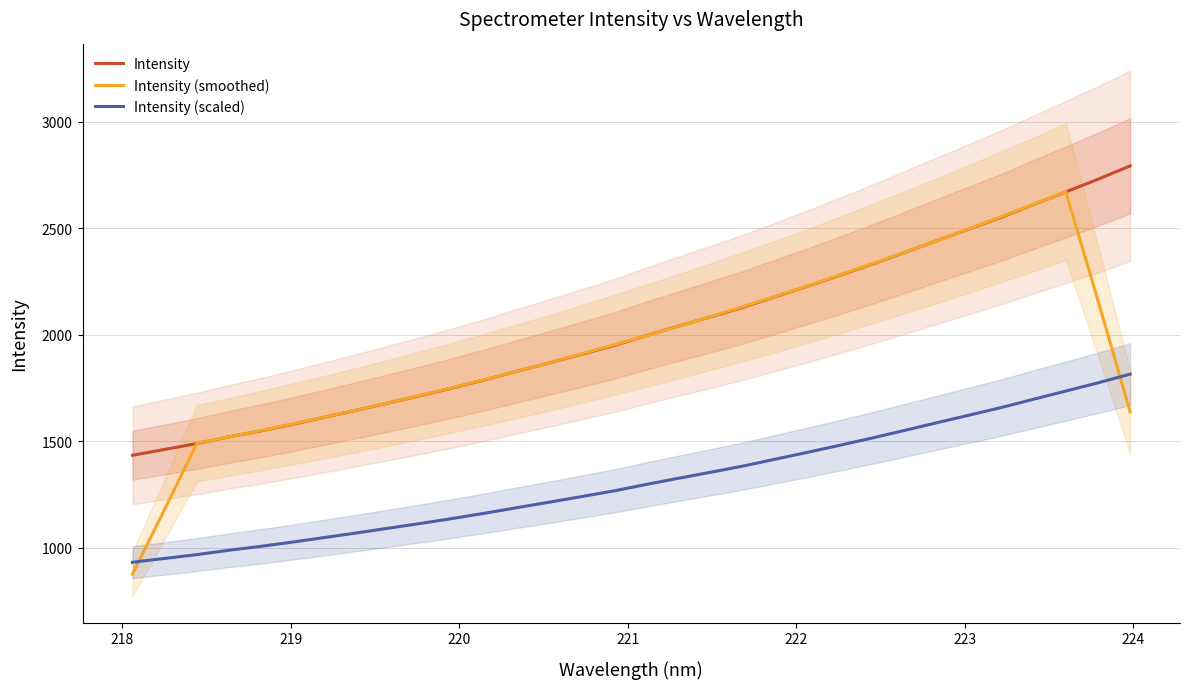

What is the minimum value for Intensity (smoothed)?

877.3